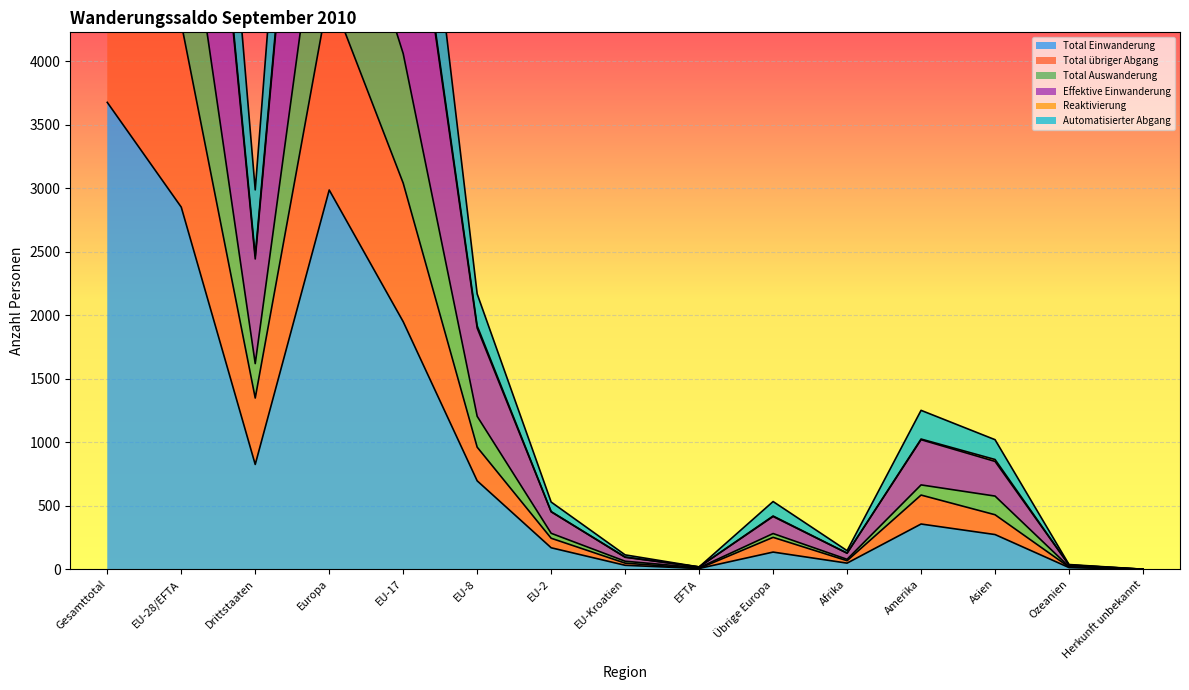

What is the approximate value of Total Einwanderung at Asien?

273